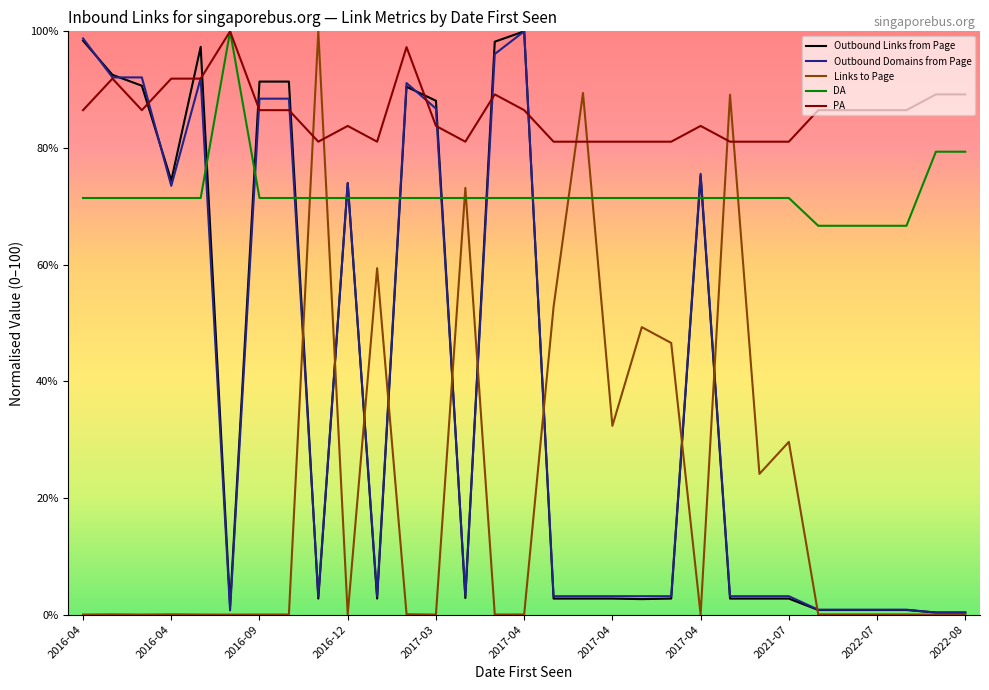

What is the maximum value for DA?

100.0